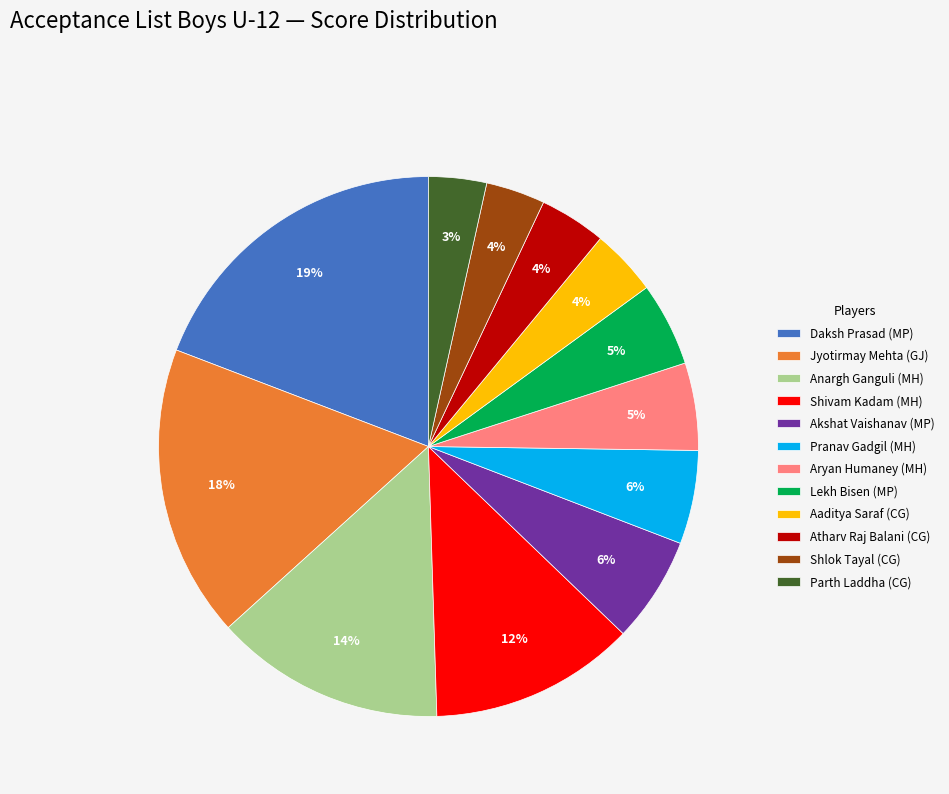

Which slice is the largest?

Daksh Prasad (MP)